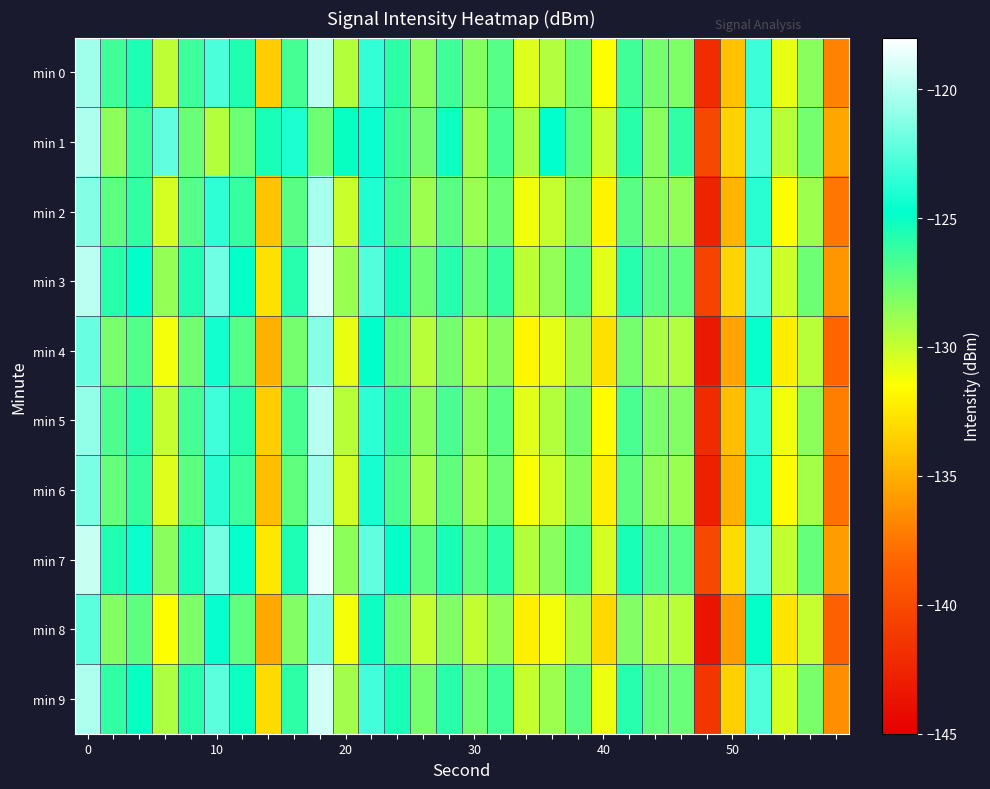

How many data points does each series have?

30